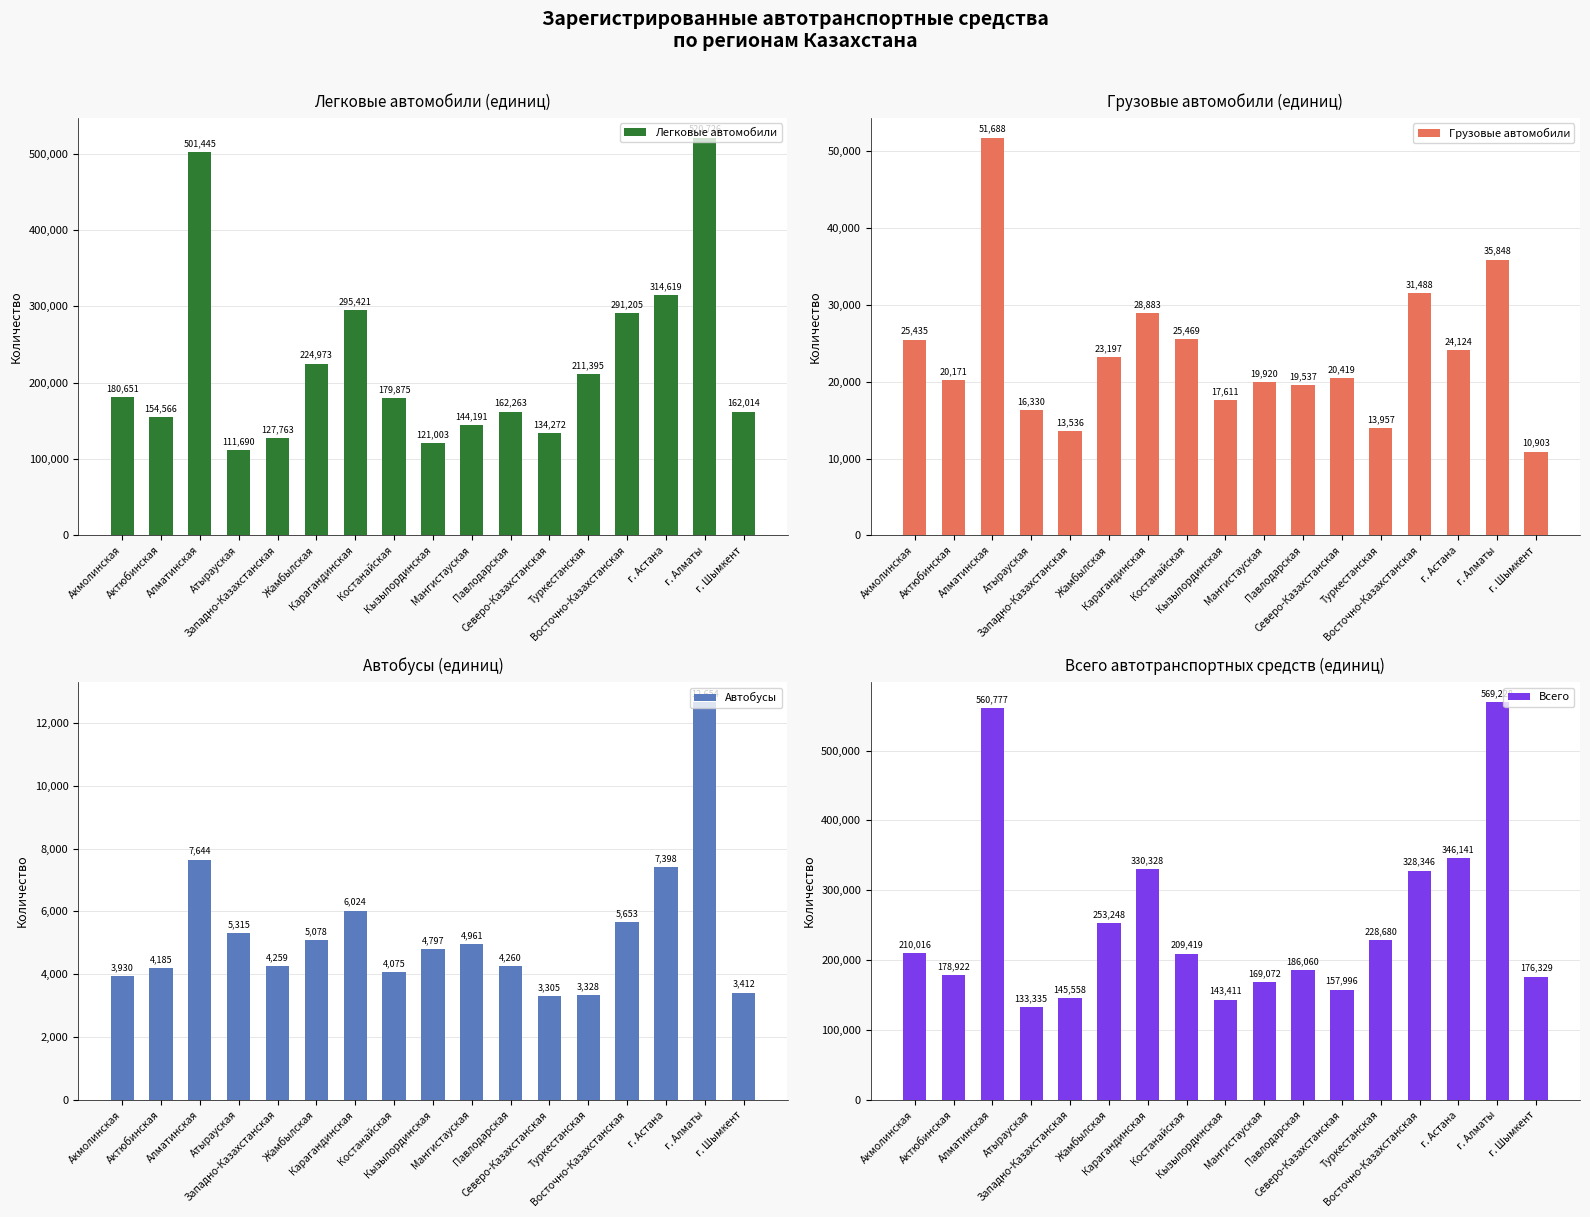

Read the Легковые автомобили value at Актюбинская.

154566